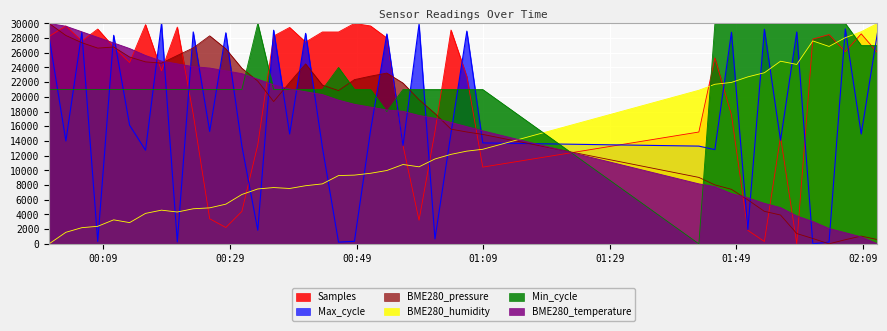

What is the difference between the maximum and minimum values in the BME280_temperature series?

30000.0